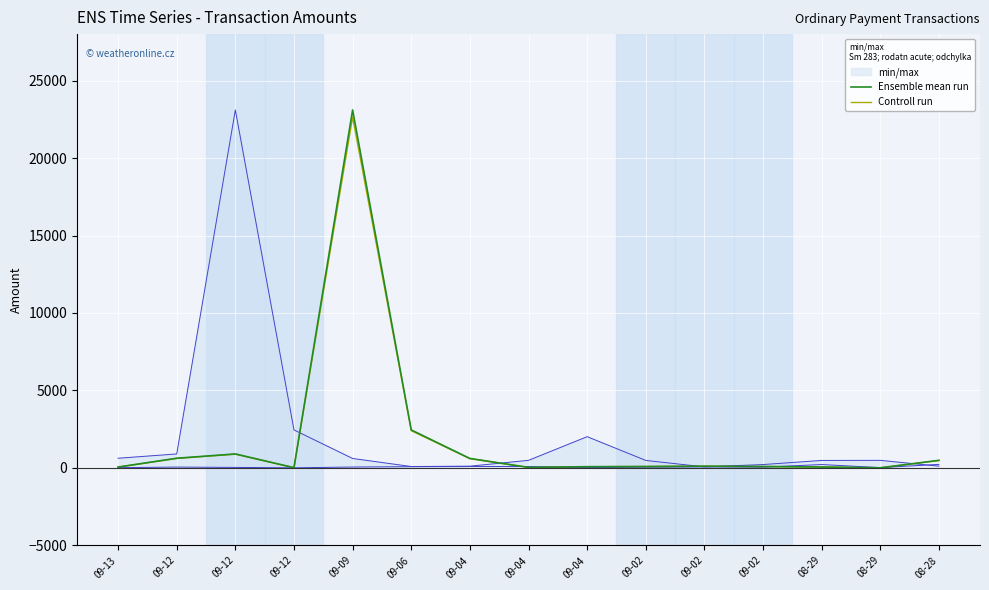

What are all the series names shown in the legend?

Ensemble mean run, Controll run